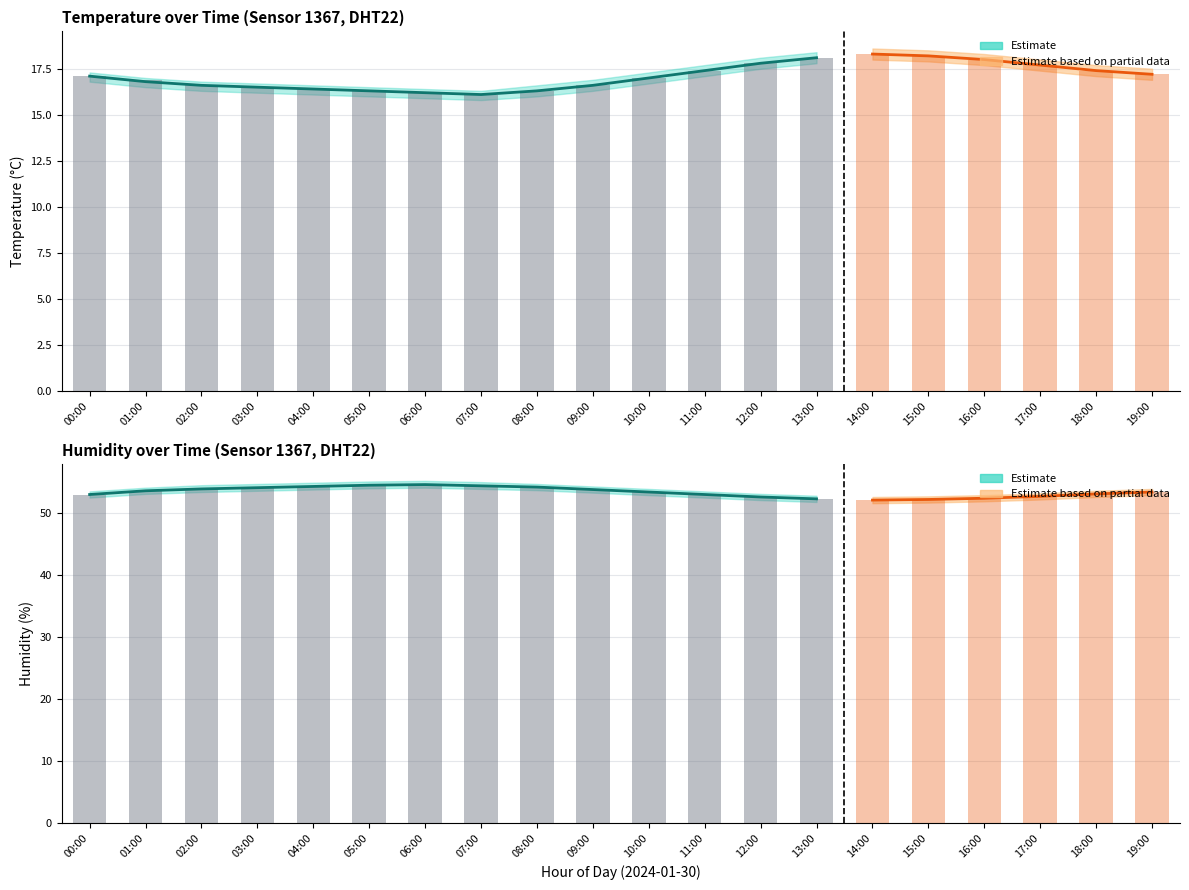

What is the difference between the second highest and minimum values in the humidity_lower series?

2.4